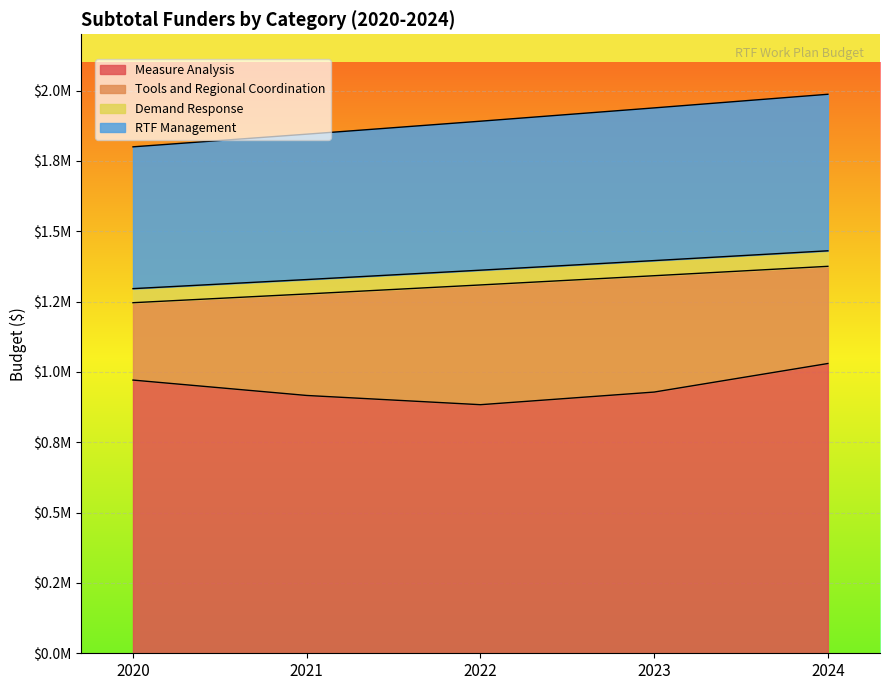

What are all the series names shown in the legend?

Measure Analysis, Tools and Regional Coordination, Demand Response, RTF Management